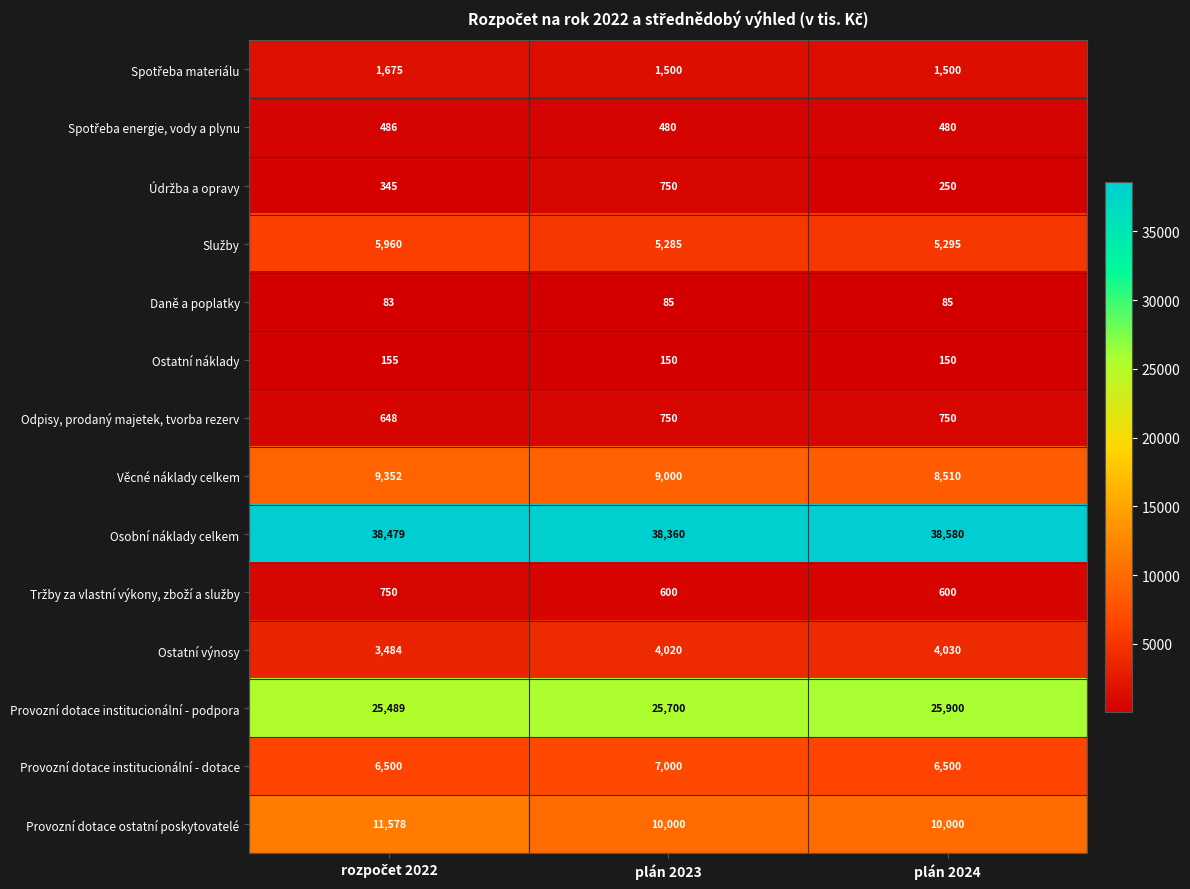

True or false: Věcné náklady celkem has a value of 9000 at plán 2023.

True